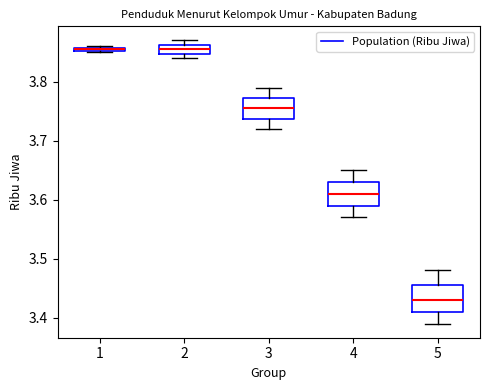

Which box has the lowest median line?

5